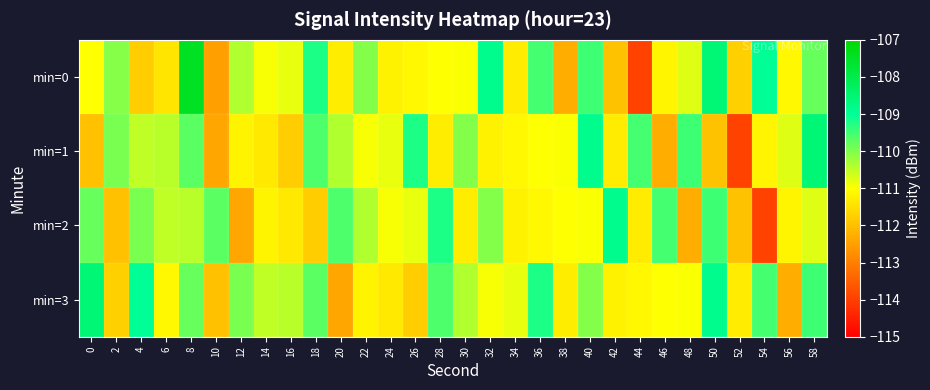

What is the total value across all series at 6?

-443.4